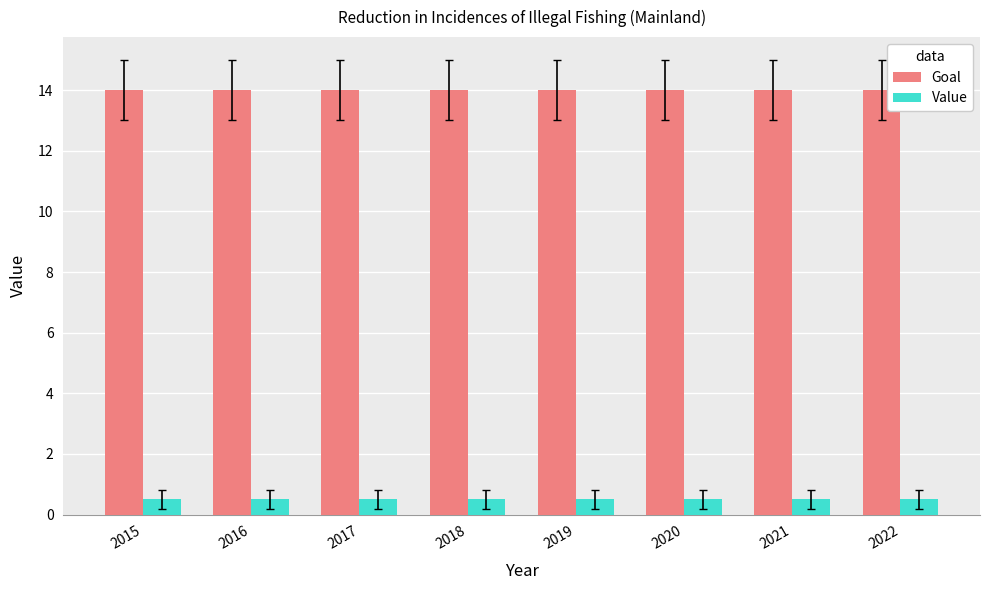

Reading left to right, list all the values displayed in this chart.

Goal: 2015=14.0	2016=14.0	2017=14.0	2018=14.0	2019=14.0	2020=14.0	2021=14.0	2022=14.0
Value: 2015=0.5	2016=0.5	2017=0.5	2018=0.5	2019=0.5	2020=0.5	2021=0.5	2022=0.5